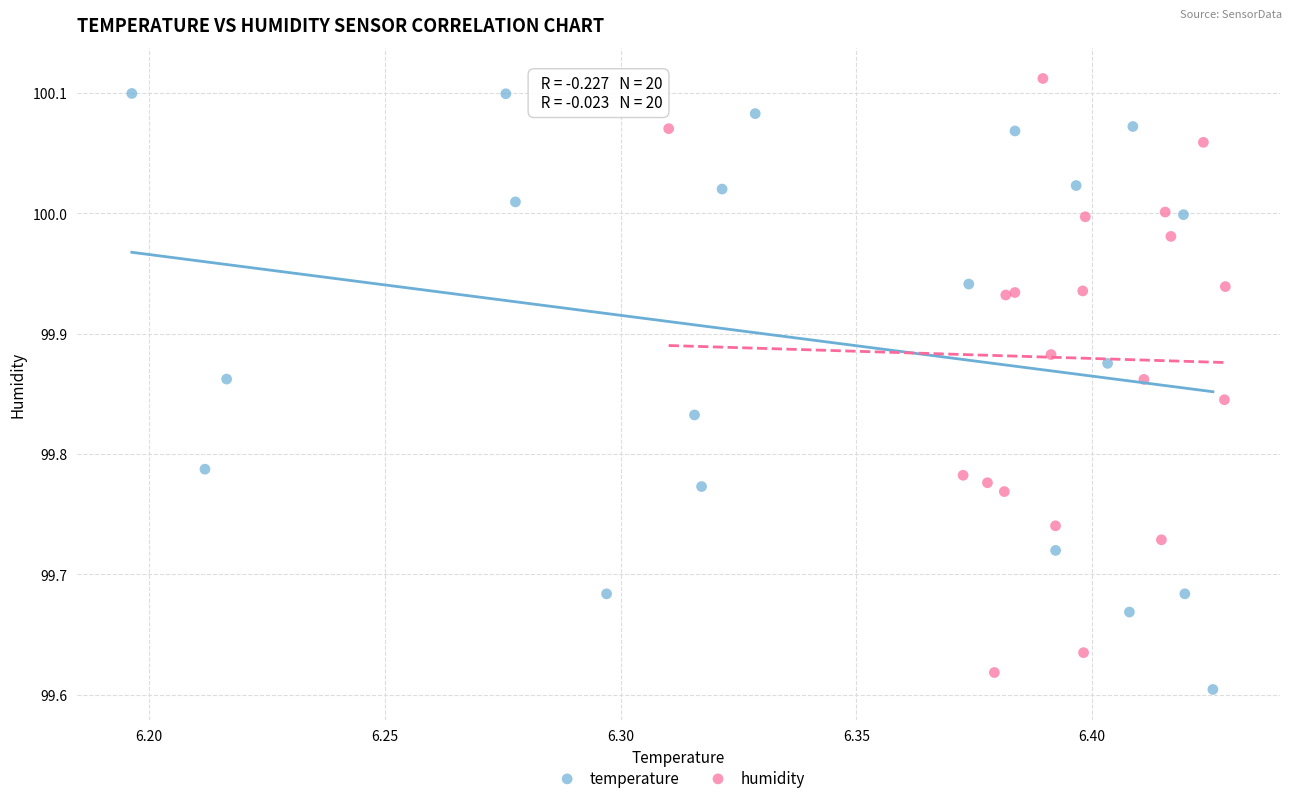

What are all the series names shown in the legend?

temperature, humidity